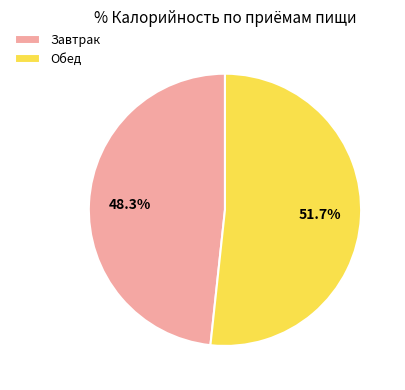

To the nearest percent, what percentage of the pie is Обед?

52%